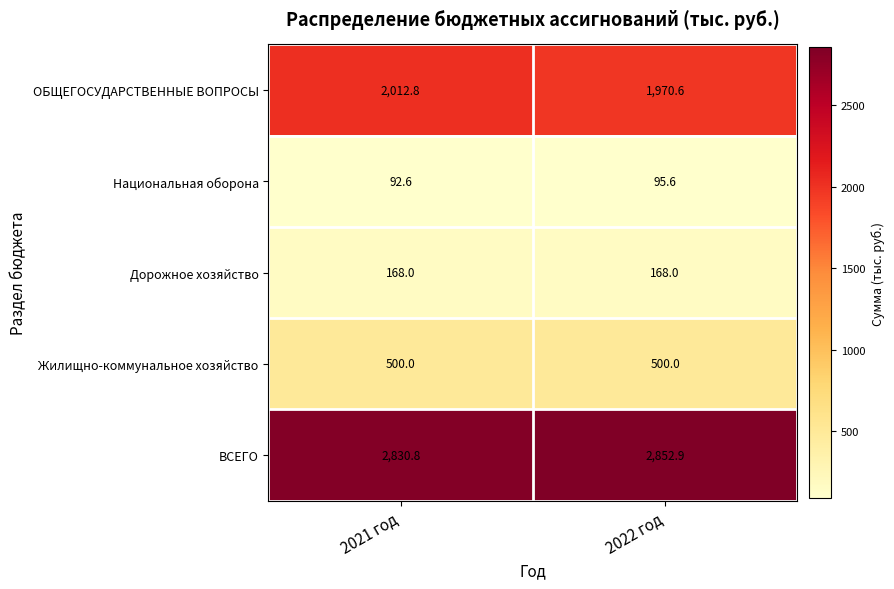

Read the Дорожное хозяйство value at 2022 год.

168.0